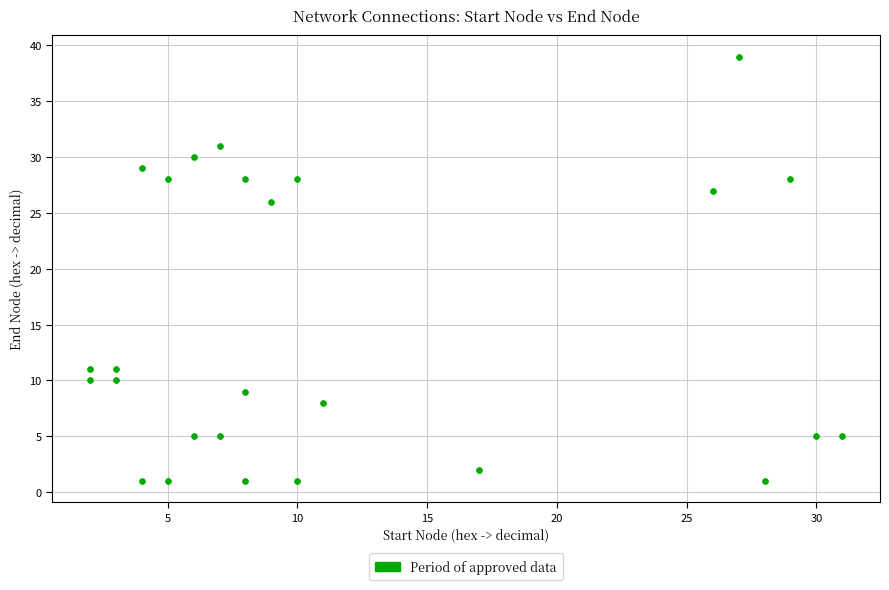

What Y value in the scatter plot is closest to 20?

26